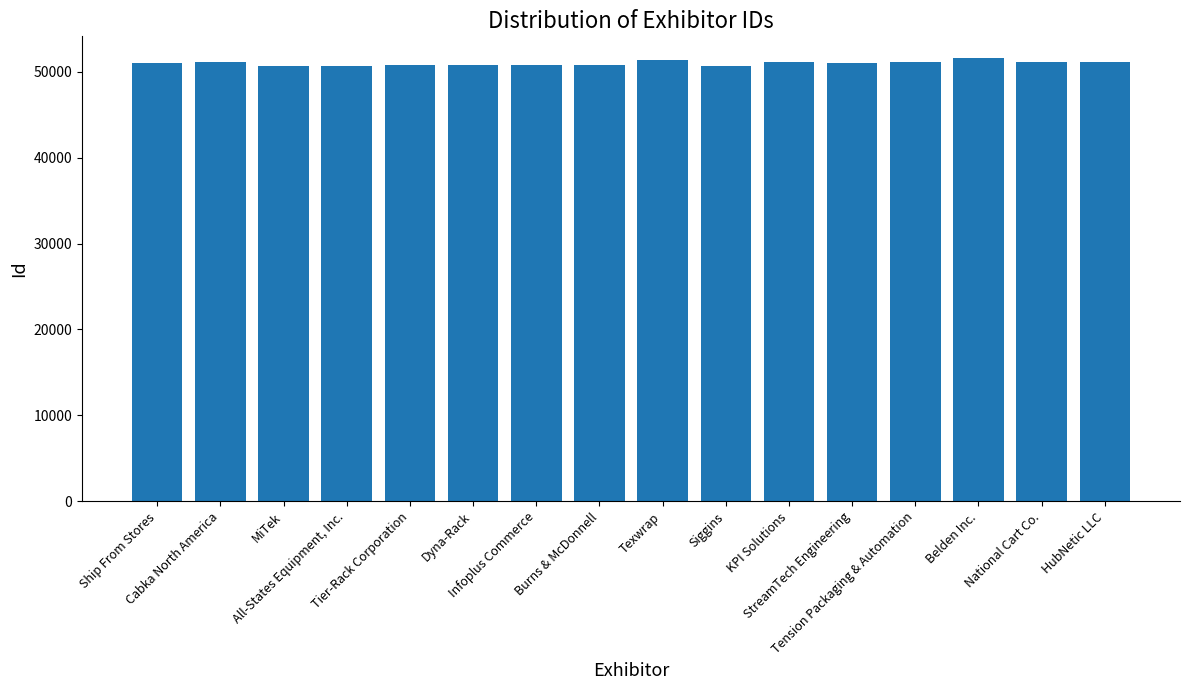

What is the average value?

50985